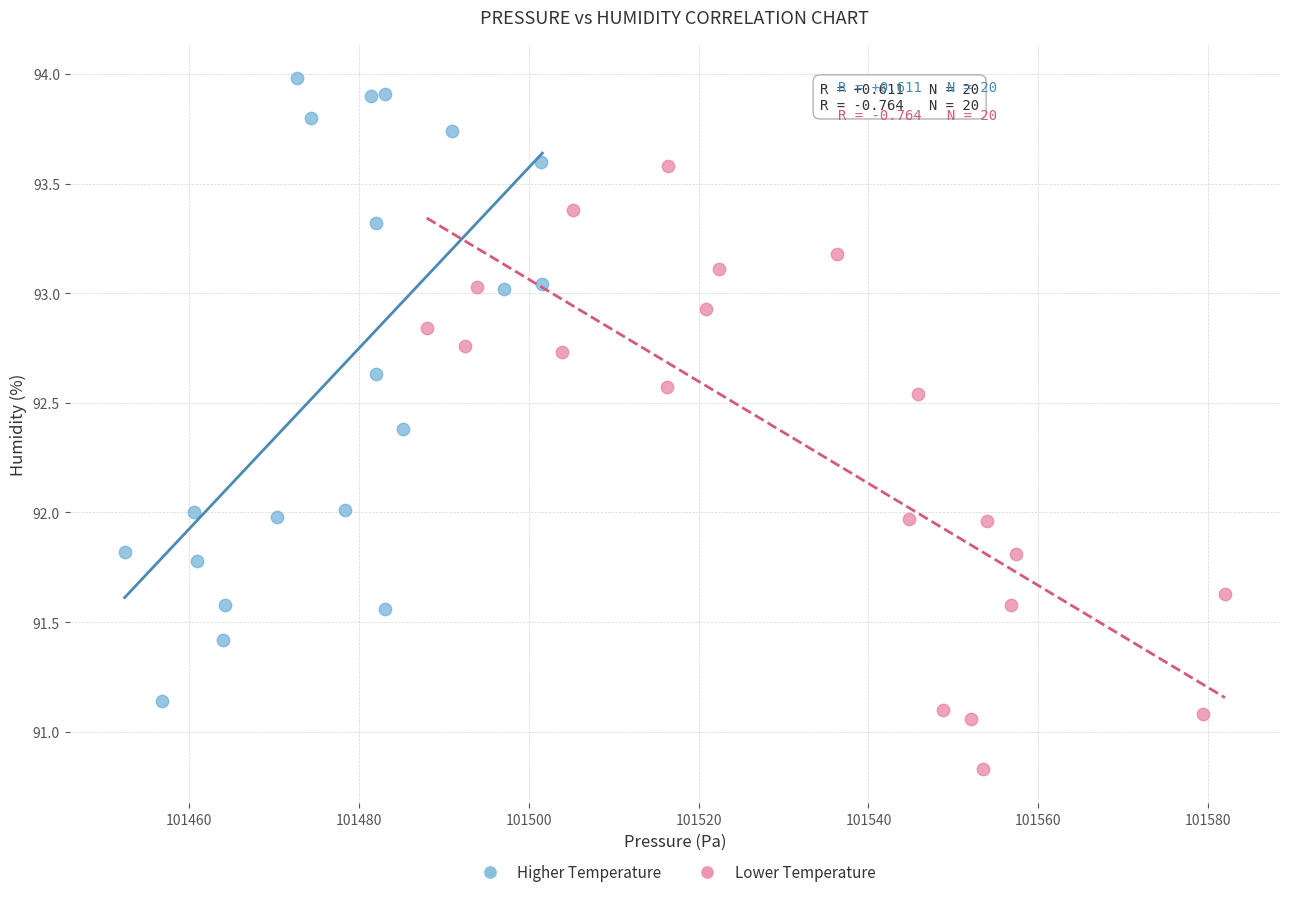

Which series has the widest spread of Y values?

Higher Temperature